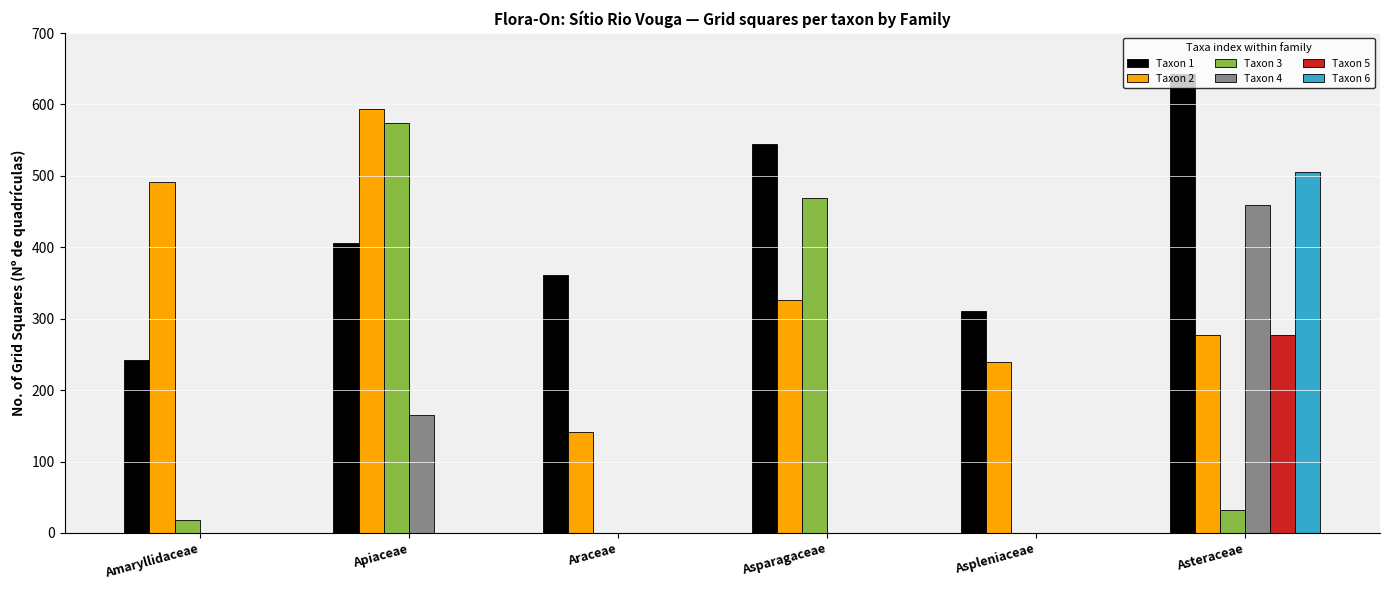

Reading left to right, list all the values displayed in this chart.

Taxon 1: Amaryllidaceae=242	Apiaceae=406	Araceae=361	Asparagaceae=545	Aspleniaceae=311	Asteraceae=643
Taxon 2: Amaryllidaceae=491	Apiaceae=594	Araceae=141	Asparagaceae=326	Aspleniaceae=239	Asteraceae=277
Taxon 3: Amaryllidaceae=18	Apiaceae=574	Araceae=0	Asparagaceae=469	Aspleniaceae=0	Asteraceae=32
Taxon 4: Amaryllidaceae=0	Apiaceae=165	Araceae=0	Asparagaceae=0	Aspleniaceae=0	Asteraceae=459
Taxon 5: Amaryllidaceae=0	Apiaceae=0	Araceae=0	Asparagaceae=0	Aspleniaceae=0	Asteraceae=277
Taxon 6: Amaryllidaceae=0	Apiaceae=0	Araceae=0	Asparagaceae=0	Aspleniaceae=0	Asteraceae=506